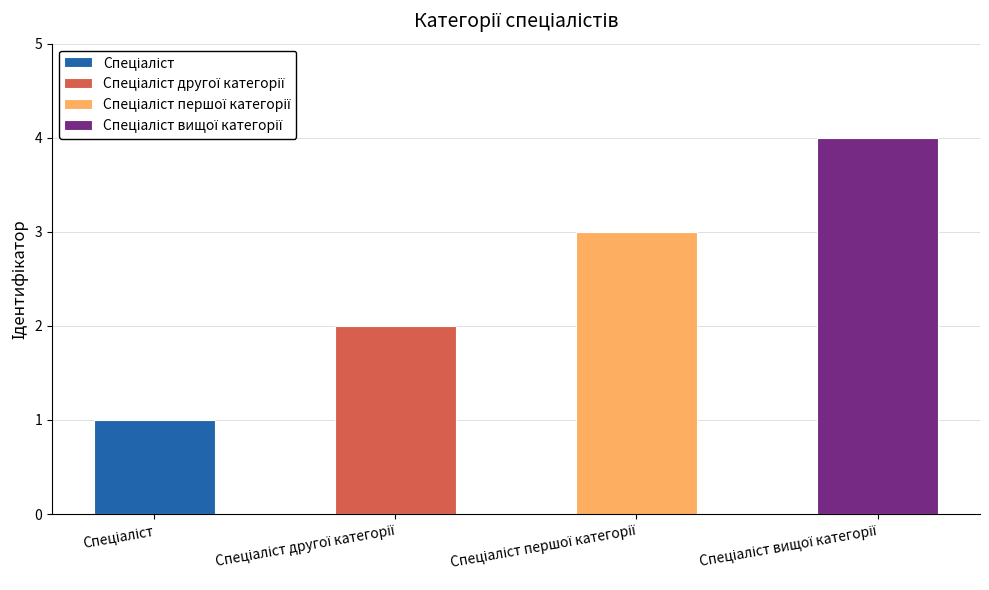

What is the ratio of the value at Спеціаліст другої категорії to the value at Спеціаліст?

2.0